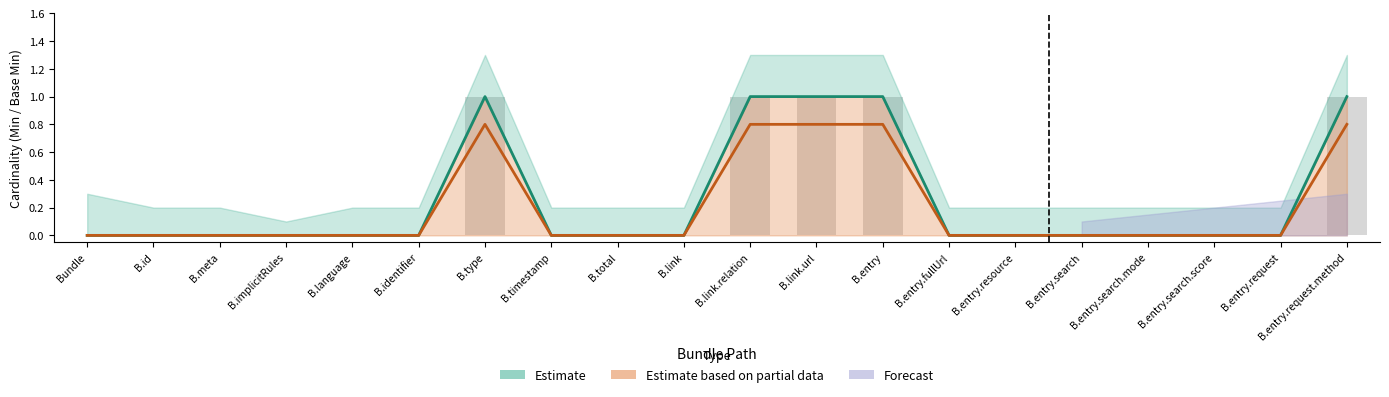

The Estimate series shows 0 at Bundle.total. True or false?

True